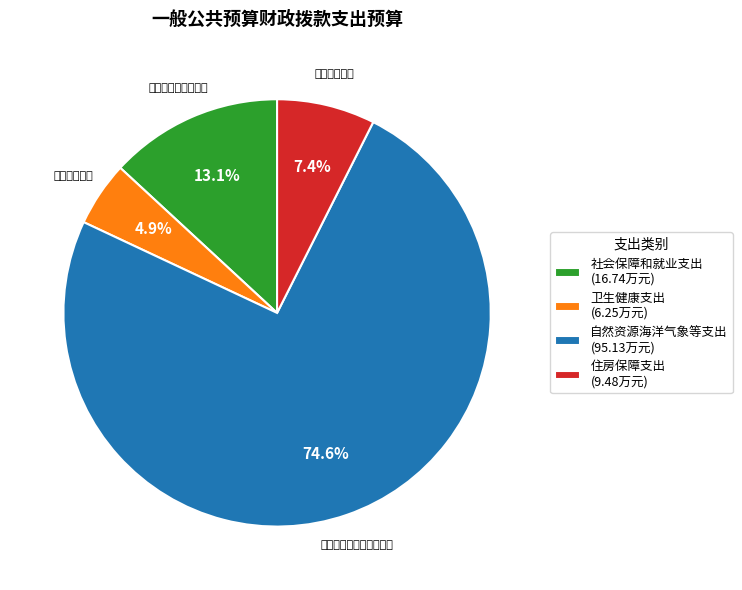

To the nearest percent, what is the difference between the largest and smallest slice percentages?

70%